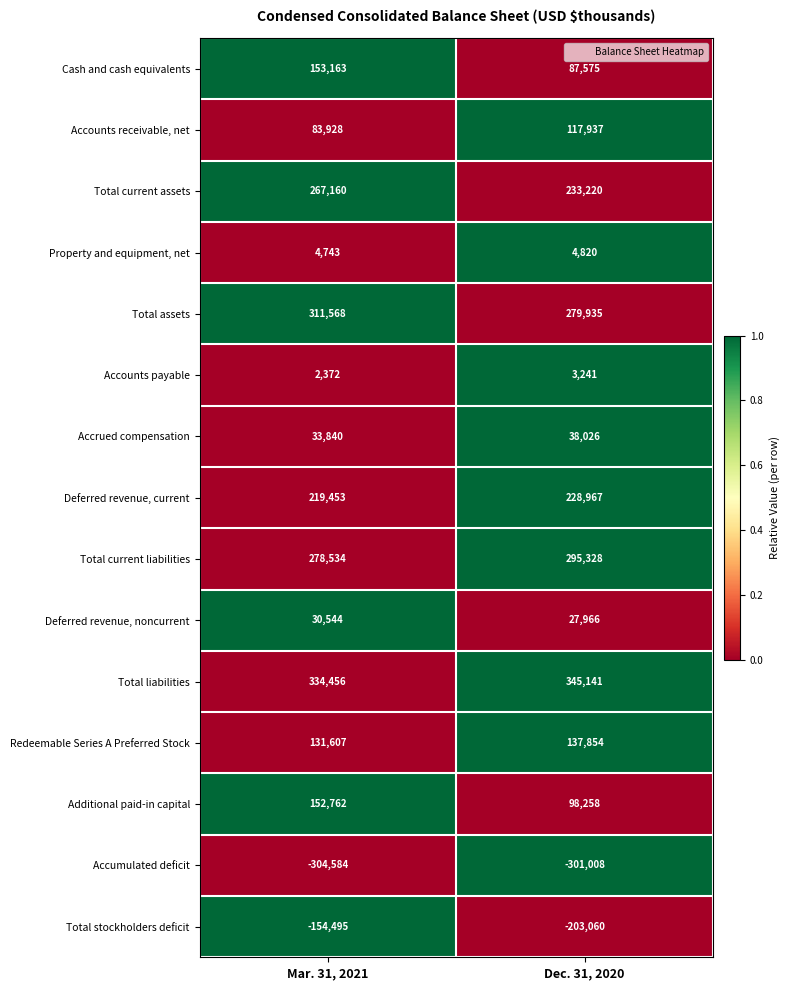

Is it true that Accounts receivable, net equals 117937 at Dec. 31, 2020?

True